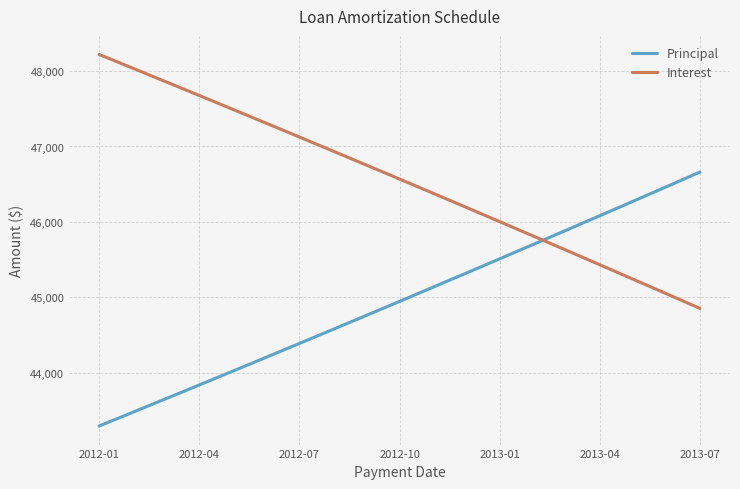

What is the minimum value shown in the chart?

43296.4